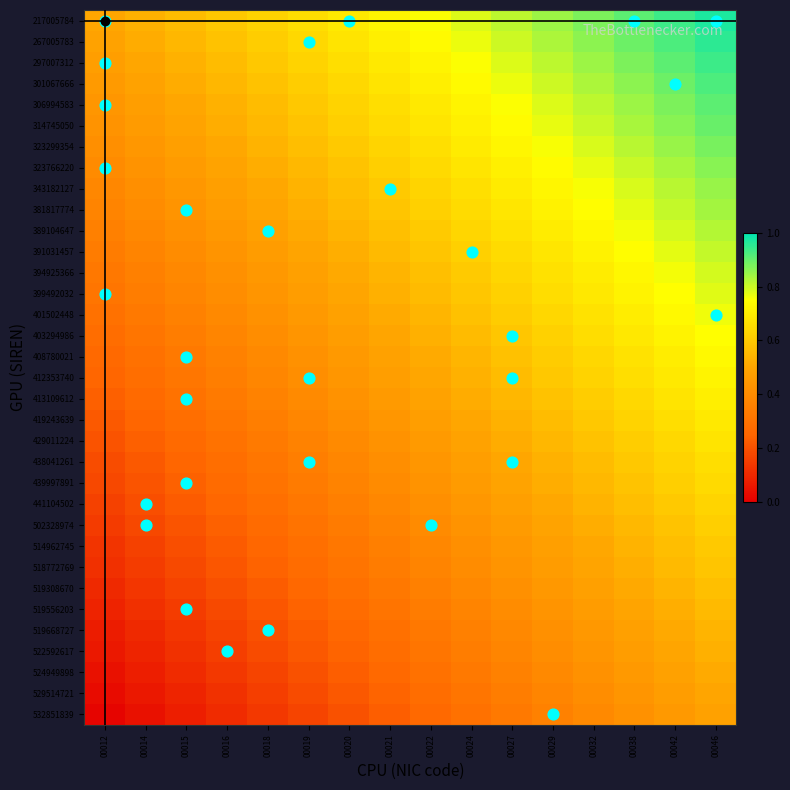

Reading right to left, what are all the values shown in this chart?

217005784: 00046=1.0	00042=0.9	00038=0.9	00032=0.9	00029=0.8	00027=0.8	00024=0.8	00022=0.8	00021=0.7	00020=0.7	00019=0.7	00018=0.6	00016=0.6	00015=0.6	00014=0.5	00012=0.5
267005783: 00046=1.0	00042=0.9	00038=0.9	00032=0.9	00029=0.8	00027=0.8	00024=0.8	00022=0.7	00021=0.7	00020=0.7	00019=0.6	00018=0.6	00016=0.6	00015=0.5	00014=0.5	00012=0.5
297007312: 00046=0.9	00042=0.9	00038=0.9	00032=0.8	00029=0.8	00027=0.8	00024=0.8	00022=0.7	00021=0.7	00020=0.7	00019=0.6	00018=0.6	00016=0.6	00015=0.5	00014=0.5	00012=0.5
301067666: 00046=0.9	00042=0.9	00038=0.9	00032=0.8	00029=0.8	00027=0.8	00024=0.7	00022=0.7	00021=0.7	00020=0.6	00019=0.6	00018=0.6	00016=0.5	00015=0.5	00014=0.5	00012=0.5
306994583: 00046=0.9	00042=0.9	00038=0.8	00032=0.8	00029=0.8	00027=0.8	00024=0.7	00022=0.7	00021=0.7	00020=0.6	00019=0.6	00018=0.6	00016=0.5	00015=0.5	00014=0.5	00012=0.4
314745050: 00046=0.9	00042=0.9	00038=0.8	00032=0.8	00029=0.8	00027=0.7	00024=0.7	00022=0.7	00021=0.6	00020=0.6	00019=0.6	00018=0.6	00016=0.5	00015=0.5	00014=0.5	00012=0.4
323299354: 00046=0.9	00042=0.8	00038=0.8	00032=0.8	00029=0.8	00027=0.7	00024=0.7	00022=0.7	00021=0.6	00020=0.6	00019=0.6	00018=0.5	00016=0.5	00015=0.5	00014=0.4	00012=0.4
323766220: 00046=0.9	00042=0.8	00038=0.8	00032=0.8	00029=0.7	00027=0.7	00024=0.7	00022=0.6	00021=0.6	00020=0.6	00019=0.6	00018=0.5	00016=0.5	00015=0.5	00014=0.4	00012=0.4
343182127: 00046=0.9	00042=0.8	00038=0.8	00032=0.8	00029=0.7	00027=0.7	00024=0.7	00022=0.6	00021=0.6	00020=0.6	00019=0.5	00018=0.5	00016=0.5	00015=0.4	00014=0.4	00012=0.4
381817774: 00046=0.8	00042=0.8	00038=0.8	00032=0.7	00029=0.7	00027=0.7	00024=0.6	00022=0.6	00021=0.6	00020=0.6	00019=0.5	00018=0.5	00016=0.5	00015=0.4	00014=0.4	00012=0.4
389104647: 00046=0.8	00042=0.8	00038=0.8	00032=0.7	00029=0.7	00027=0.7	00024=0.6	00022=0.6	00021=0.6	00020=0.5	00019=0.5	00018=0.5	00016=0.4	00015=0.4	00014=0.4	00012=0.4
391031457: 00046=0.8	00042=0.8	00038=0.7	00032=0.7	00029=0.7	00027=0.7	00024=0.6	00022=0.6	00021=0.6	00020=0.5	00019=0.5	00018=0.5	00016=0.4	00015=0.4	00014=0.4	00012=0.3
394925366: 00046=0.8	00042=0.8	00038=0.7	00032=0.7	00029=0.7	00027=0.6	00024=0.6	00022=0.6	00021=0.5	00020=0.5	00019=0.5	00018=0.4	00016=0.4	00015=0.4	00014=0.4	00012=0.3
399492032: 00046=0.8	00042=0.7	00038=0.7	00032=0.7	00029=0.7	00027=0.6	00024=0.6	00022=0.6	00021=0.5	00020=0.5	00019=0.5	00018=0.4	00016=0.4	00015=0.4	00014=0.3	00012=0.3
401502448: 00046=0.8	00042=0.7	00038=0.7	00032=0.7	00029=0.6	00027=0.6	00024=0.6	00022=0.5	00021=0.5	00020=0.5	00019=0.5	00018=0.4	00016=0.4	00015=0.4	00014=0.3	00012=0.3
403294986: 00046=0.7	00042=0.7	00038=0.7	00032=0.7	00029=0.6	00027=0.6	00024=0.6	00022=0.5	00021=0.5	00020=0.5	00019=0.4	00018=0.4	00016=0.4	00015=0.3	00014=0.3	00012=0.3
408780021: 00046=0.7	00042=0.7	00038=0.7	00032=0.6	00029=0.6	00027=0.6	00024=0.5	00022=0.5	00021=0.5	00020=0.5	00019=0.4	00018=0.4	00016=0.4	00015=0.3	00014=0.3	00012=0.3
412353740: 00046=0.7	00042=0.7	00038=0.7	00032=0.6	00029=0.6	00027=0.6	00024=0.5	00022=0.5	00021=0.5	00020=0.4	00019=0.4	00018=0.4	00016=0.3	00015=0.3	00014=0.3	00012=0.2
413109612: 00046=0.7	00042=0.7	00038=0.6	00032=0.6	00029=0.6	00027=0.5	00024=0.5	00022=0.5	00021=0.5	00020=0.4	00019=0.4	00018=0.4	00016=0.3	00015=0.3	00014=0.3	00012=0.2
419243639: 00046=0.7	00042=0.7	00038=0.6	00032=0.6	00029=0.6	00027=0.5	00024=0.5	00022=0.5	00021=0.4	00020=0.4	00019=0.4	00018=0.3	00016=0.3	00015=0.3	00014=0.3	00012=0.2
429011224: 00046=0.7	00042=0.6	00038=0.6	00032=0.6	00029=0.5	00027=0.5	00024=0.5	00022=0.5	00021=0.4	00020=0.4	00019=0.4	00018=0.3	00016=0.3	00015=0.3	00014=0.2	00012=0.2
438041261: 00046=0.7	00042=0.6	00038=0.6	00032=0.6	00029=0.5	00027=0.5	00024=0.5	00022=0.4	00021=0.4	00020=0.4	00019=0.3	00018=0.3	00016=0.3	00015=0.3	00014=0.2	00012=0.2
439997891: 00046=0.6	00042=0.6	00038=0.6	00032=0.6	00029=0.5	00027=0.5	00024=0.5	00022=0.4	00021=0.4	00020=0.4	00019=0.3	00018=0.3	00016=0.3	00015=0.2	00014=0.2	00012=0.2
441104502: 00046=0.6	00042=0.6	00038=0.6	00032=0.5	00029=0.5	00027=0.5	00024=0.4	00022=0.4	00021=0.4	00020=0.3	00019=0.3	00018=0.3	00016=0.3	00015=0.2	00014=0.2	00012=0.2
502328974: 00046=0.6	00042=0.6	00038=0.6	00032=0.5	00029=0.5	00027=0.5	00024=0.4	00022=0.4	00021=0.4	00020=0.3	00019=0.3	00018=0.3	00016=0.2	00015=0.2	00014=0.2	00012=0.1
514962745: 00046=0.6	00042=0.6	00038=0.5	00032=0.5	00029=0.5	00027=0.4	00024=0.4	00022=0.4	00021=0.4	00020=0.3	00019=0.3	00018=0.3	00016=0.2	00015=0.2	00014=0.2	00012=0.1
518772769: 00046=0.6	00042=0.6	00038=0.5	00032=0.5	00029=0.5	00027=0.4	00024=0.4	00022=0.4	00021=0.3	00020=0.3	00019=0.3	00018=0.2	00016=0.2	00015=0.2	00014=0.1	00012=0.1
519308670: 00046=0.6	00042=0.5	00038=0.5	00032=0.5	00029=0.4	00027=0.4	00024=0.4	00022=0.4	00021=0.3	00020=0.3	00019=0.3	00018=0.2	00016=0.2	00015=0.2	00014=0.1	00012=0.1
519556203: 00046=0.6	00042=0.5	00038=0.5	00032=0.5	00029=0.4	00027=0.4	00024=0.4	00022=0.3	00021=0.3	00020=0.3	00019=0.2	00018=0.2	00016=0.2	00015=0.2	00014=0.1	00012=0.1
519668727: 00046=0.5	00042=0.5	00038=0.5	00032=0.4	00029=0.4	00027=0.4	00024=0.4	00022=0.3	00021=0.3	00020=0.3	00019=0.2	00018=0.2	00016=0.2	00015=0.1	00014=0.1	00012=0.1
522592617: 00046=0.5	00042=0.5	00038=0.5	00032=0.4	00029=0.4	00027=0.4	00024=0.3	00022=0.3	00021=0.3	00020=0.2	00019=0.2	00018=0.2	00016=0.2	00015=0.1	00014=0.1	00012=0.1
524949898: 00046=0.5	00042=0.5	00038=0.5	00032=0.4	00029=0.4	00027=0.4	00024=0.3	00022=0.3	00021=0.3	00020=0.2	00019=0.2	00018=0.2	00016=0.1	00015=0.1	00014=0.1	00012=0.0
529514721: 00046=0.5	00042=0.5	00038=0.4	00032=0.4	00029=0.4	00027=0.3	00024=0.3	00022=0.3	00021=0.2	00020=0.2	00019=0.2	00018=0.2	00016=0.1	00015=0.1	00014=0.1	00012=0.0
532851839: 00046=0.5	00042=0.5	00038=0.4	00032=0.4	00029=0.4	00027=0.3	00024=0.3	00022=0.3	00021=0.2	00020=0.2	00019=0.2	00018=0.1	00016=0.1	00015=0.1	00014=0.0	00012=0.0